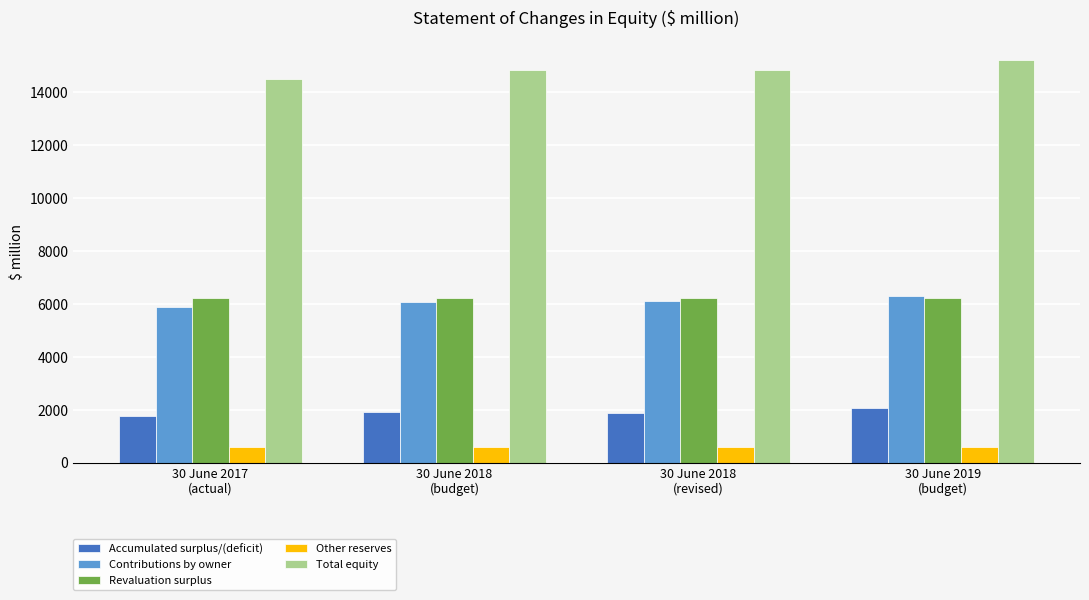

How many series are shown in this chart?

5